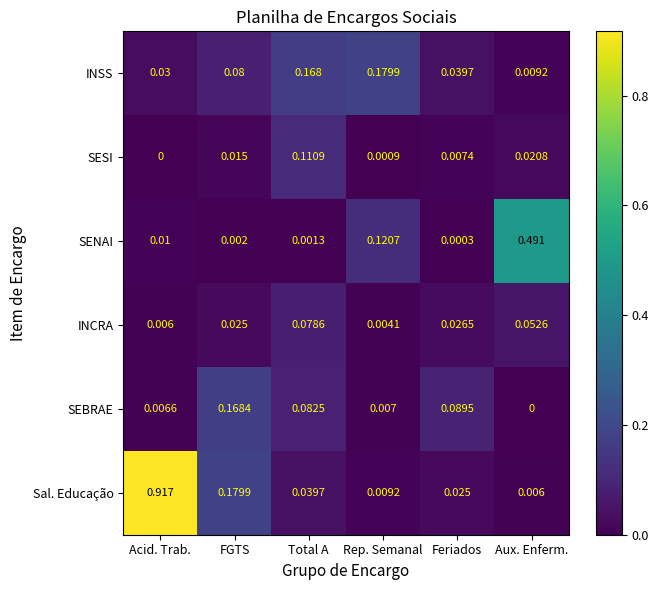

At Total A, list the series in order from smallest to largest.

SENAI, Sal. Educação, INCRA, SEBRAE, SESI, INSS